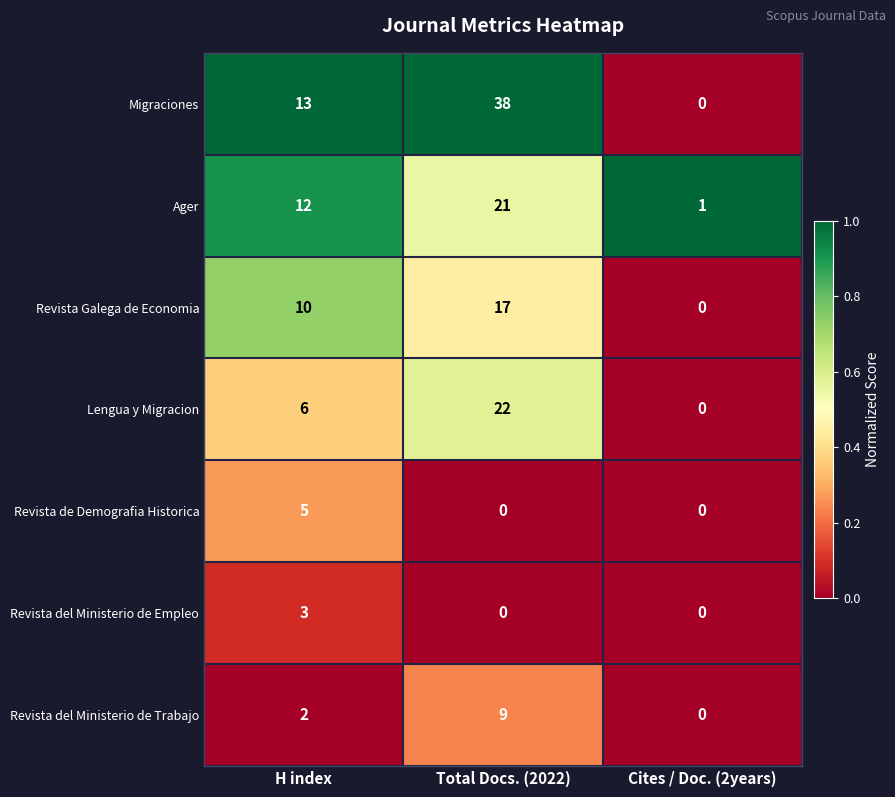

The Migraciones series shows 0 at Cites / Doc. (2years). True or false?

True